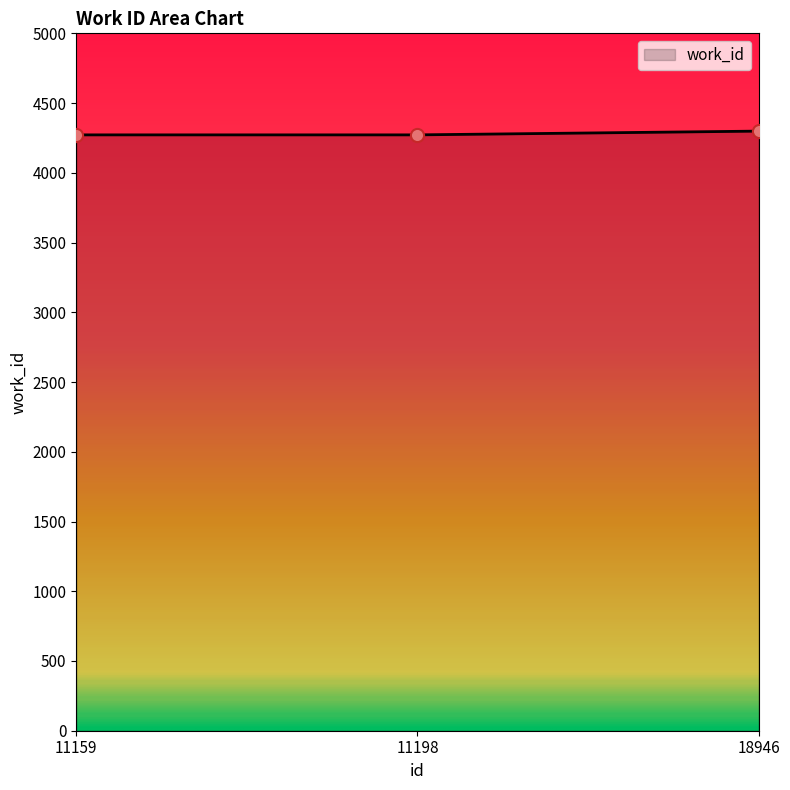

Approximately how many times larger is the value at 11198 compared to 18946?

1.0